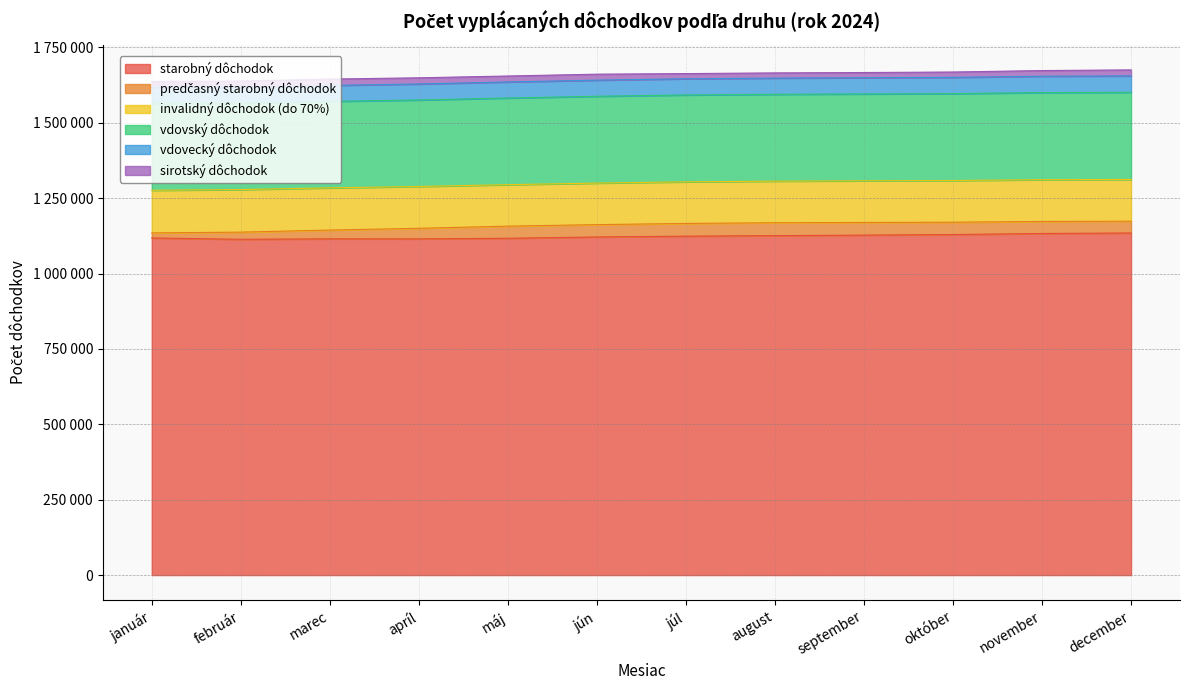

What are all the series names shown in the legend?

starobný dôchodok, predčasný starobný dôchodok, invalidný dôchodok (do 70%), vdovský dôchodok, vdovecký dôchodok, sirotský dôchodok